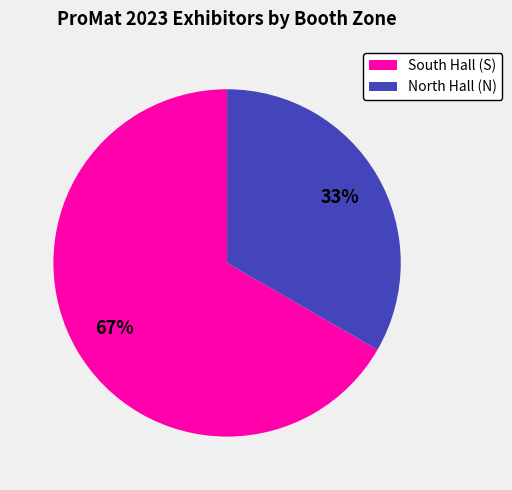

What is the smallest slice in the pie chart?

North Hall (N)